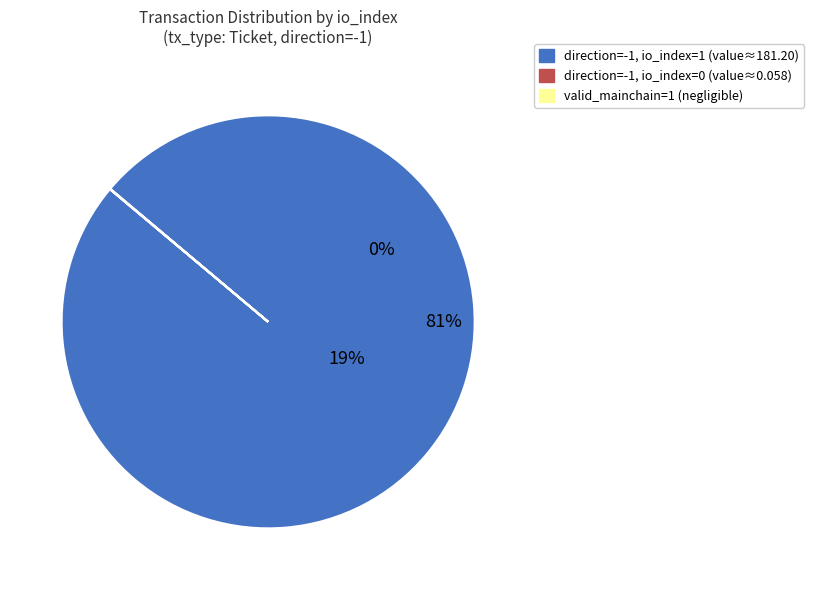

To the nearest percent, what is the difference between the direction = -1 (io_index=1) and direction = -1 (io_index=0) slice percentages?

99%